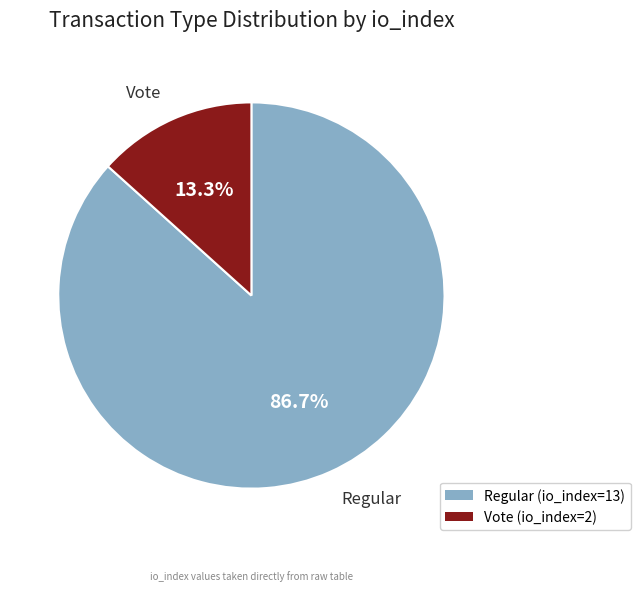

To the nearest percent, what percentage of the pie is Vote (io_index=2)?

13%